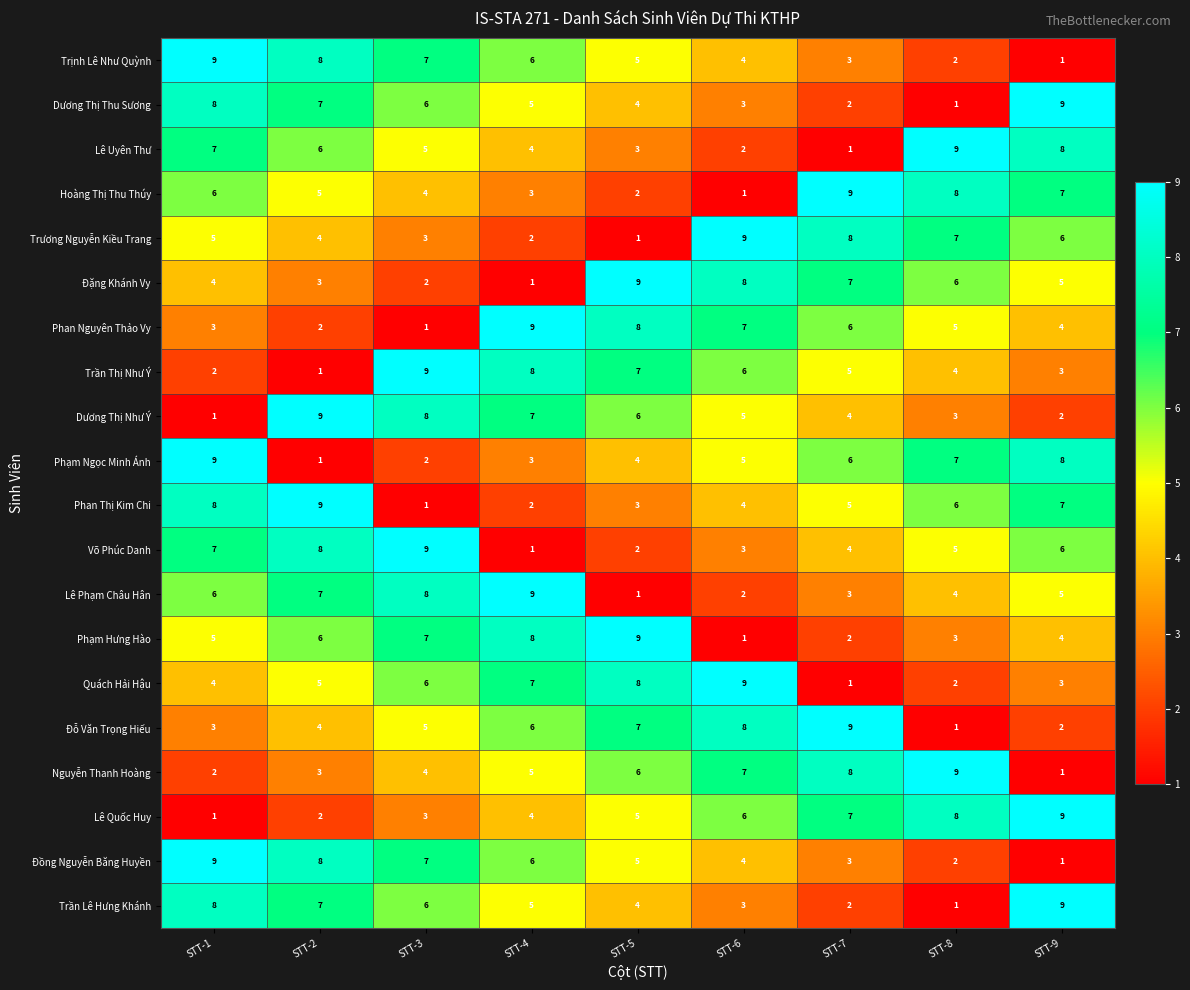

Is it true that Phan Nguyên Thảo Vy equals 2 at STT-2?

True